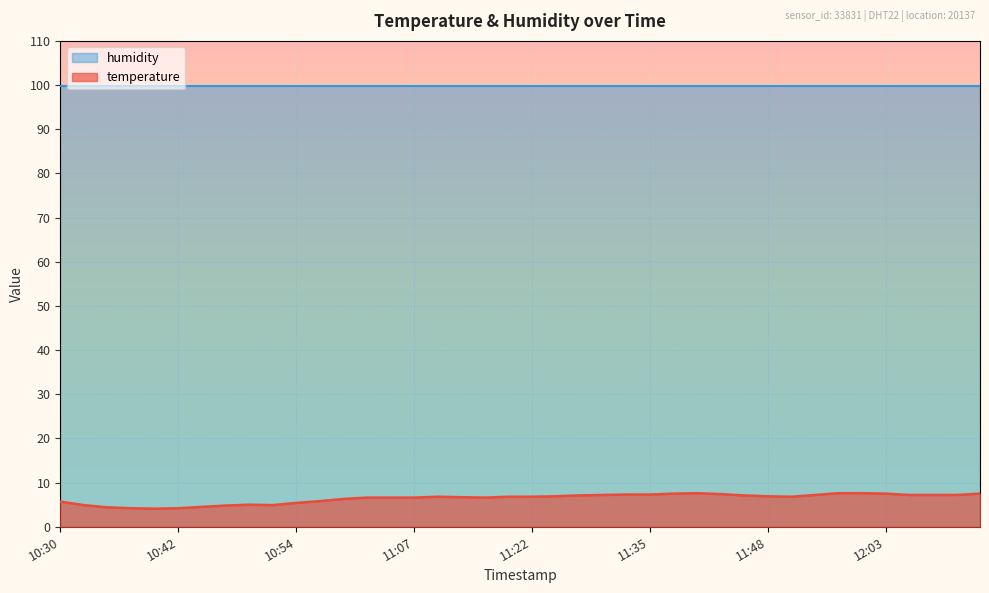

List the labels in order of value, smallest first.

10:40, 10:37, 10:42, 10:35, 10:45, 10:47, 10:32, 10:52, 10:49, 10:54, 10:30, 10:57, 10:59, 11:02, 11:04, 11:07, 11:17, 11:12, 11:09, 11:20, 11:22, 11:50, 11:25, 11:48, 11:28, 11:45, 11:30, 11:55, 12:05, 12:08, 12:11, 11:33, 11:35, 11:42, 11:38, 12:03, 12:13, 11:40, 11:58, 12:00